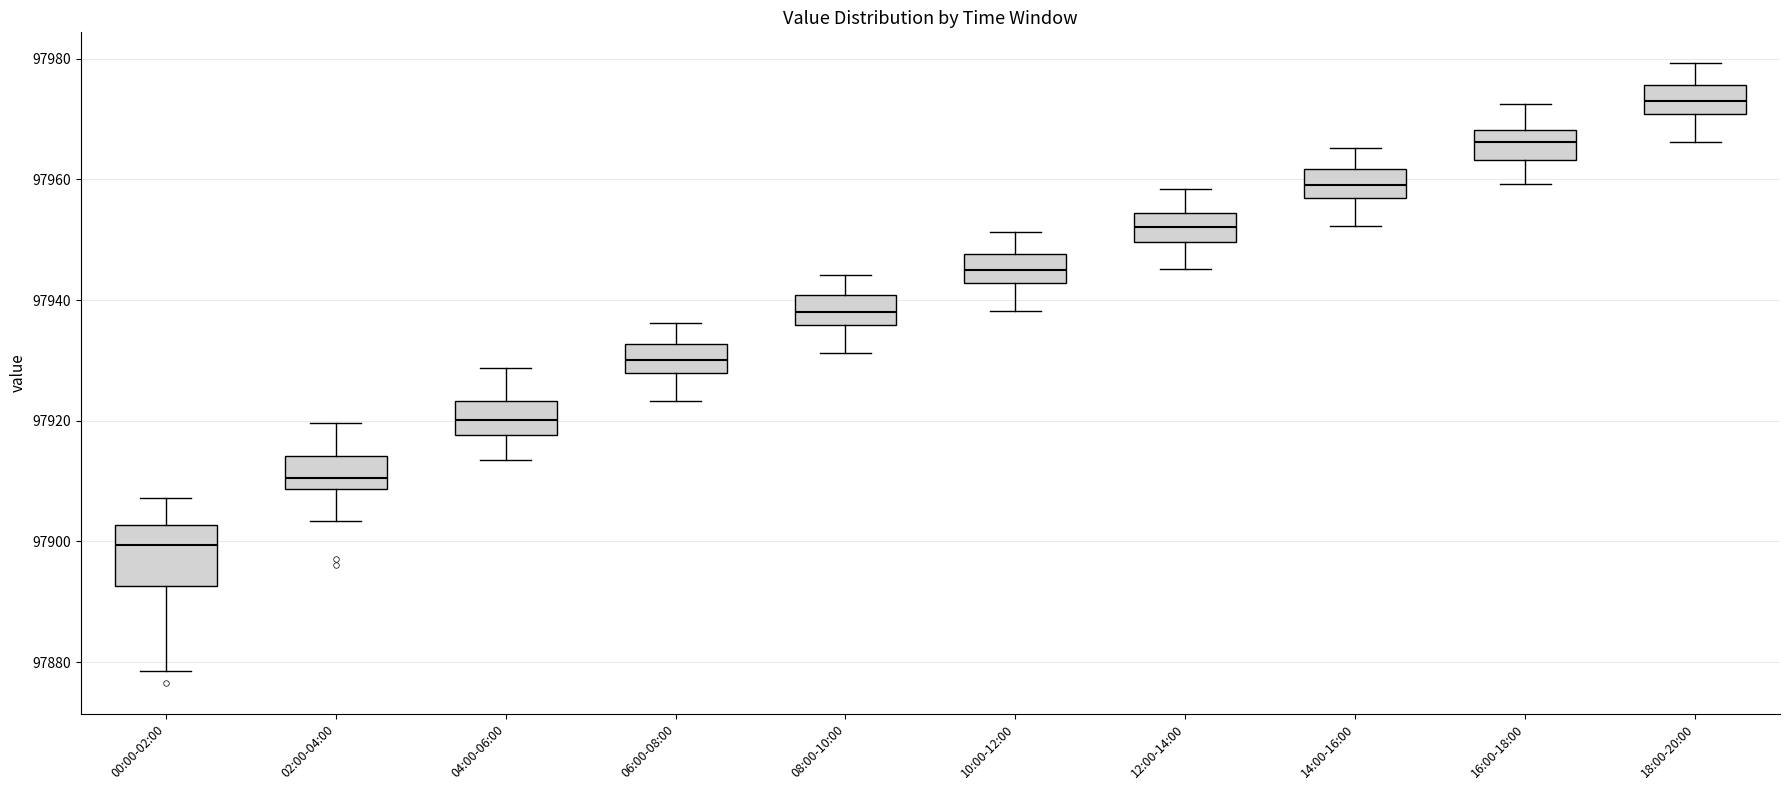

Which box's median line is the highest?

18:00-20:00